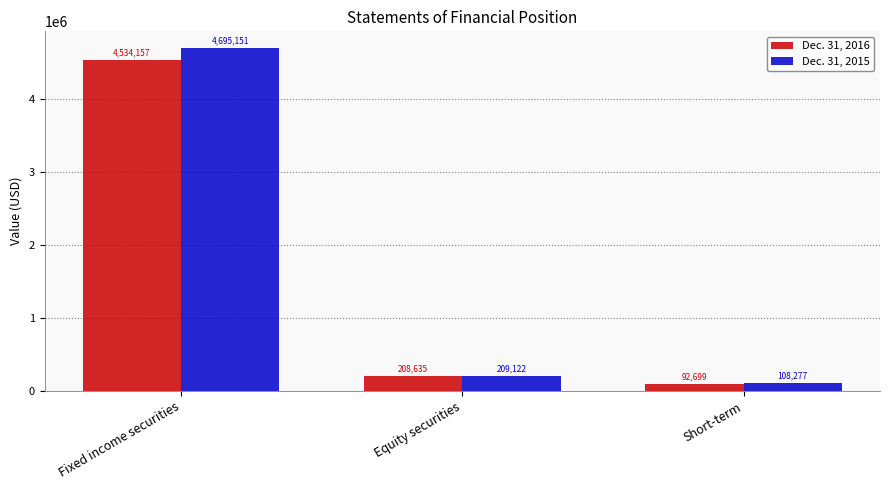

At which category is the sum across all series the highest?

Fixed income securities